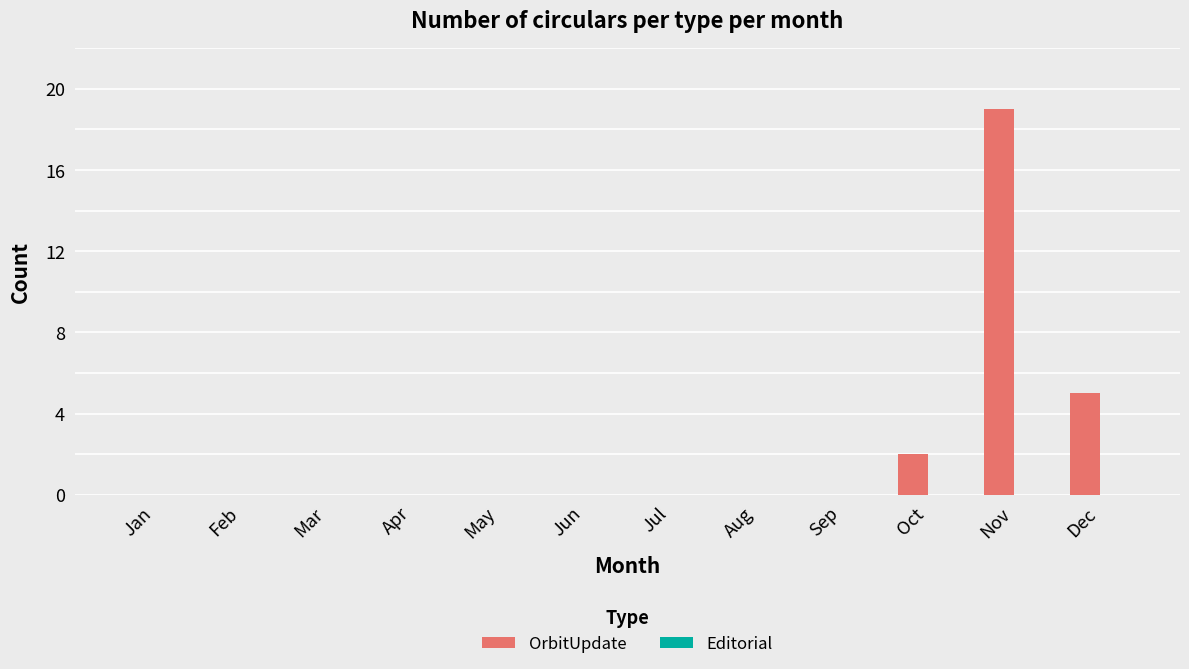

Are the bars grouped side by side (vs. stacked)?

No